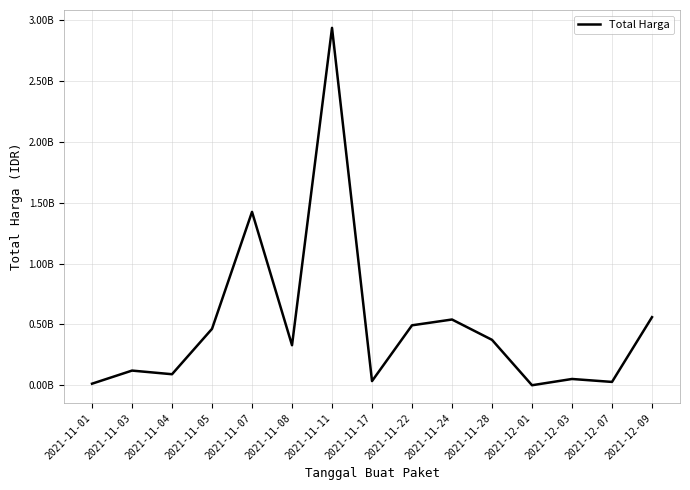

Read the value at 2021-11-05, to the nearest 100.

464002100